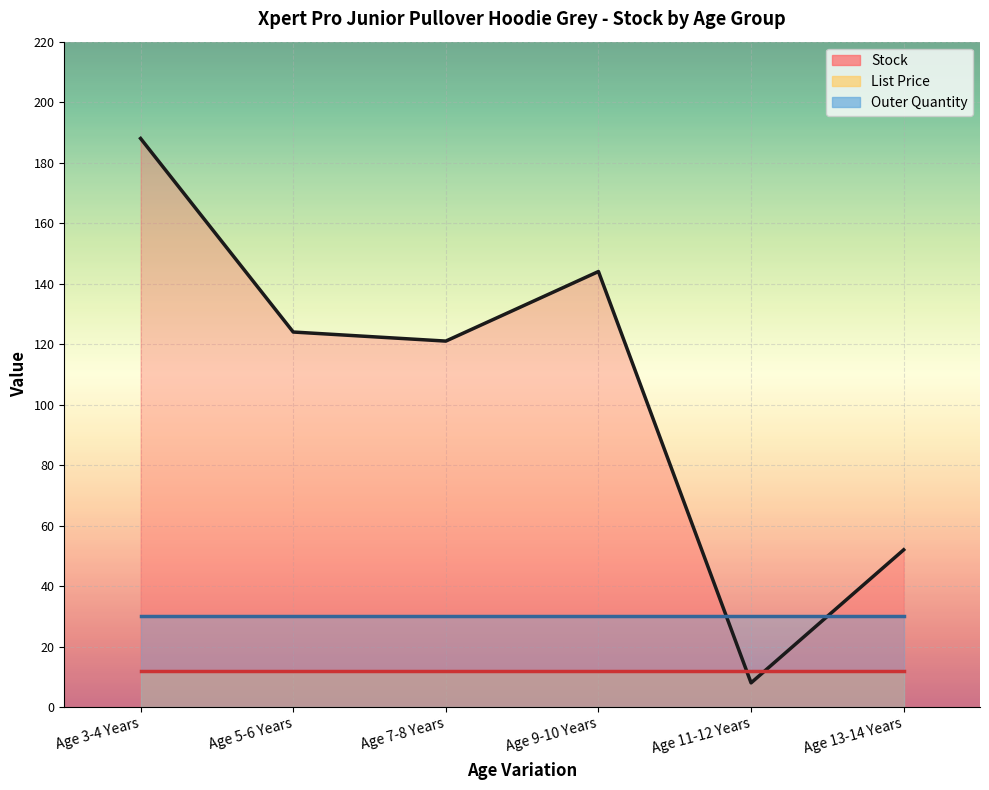

Reading right to left, what are all the values shown in this chart?

Stock: 52.0	8.0	144.0	121.0	124.0	188.0
List Price: 11.9	11.9	11.9	11.9	11.9	11.9
Outer Quantity: 30.0	30.0	30.0	30.0	30.0	30.0